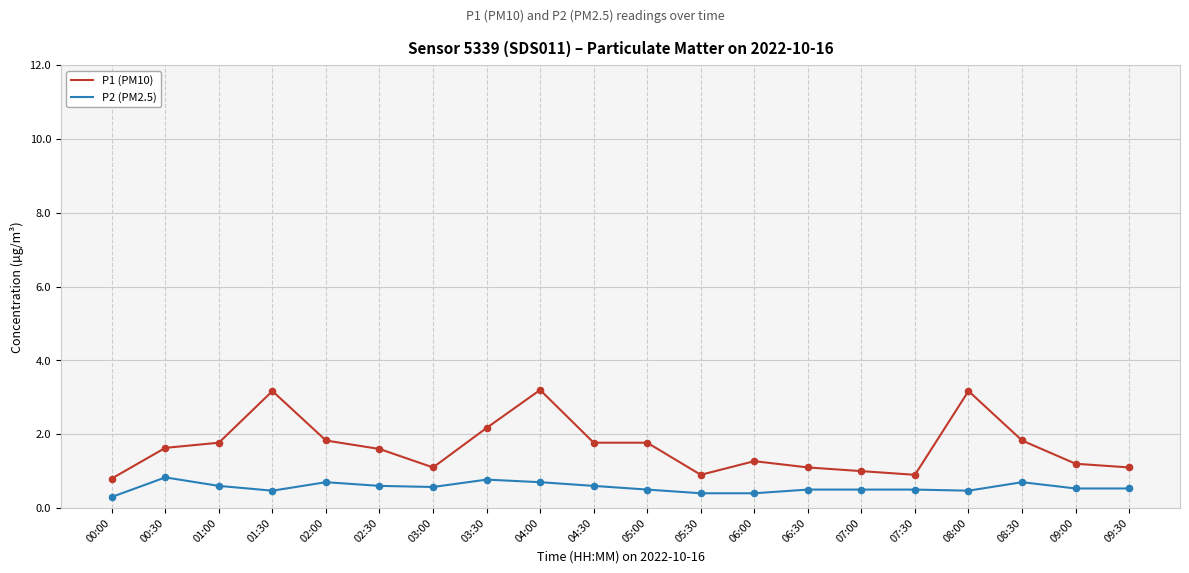

What is the total value across all series at 04:00?

3.9